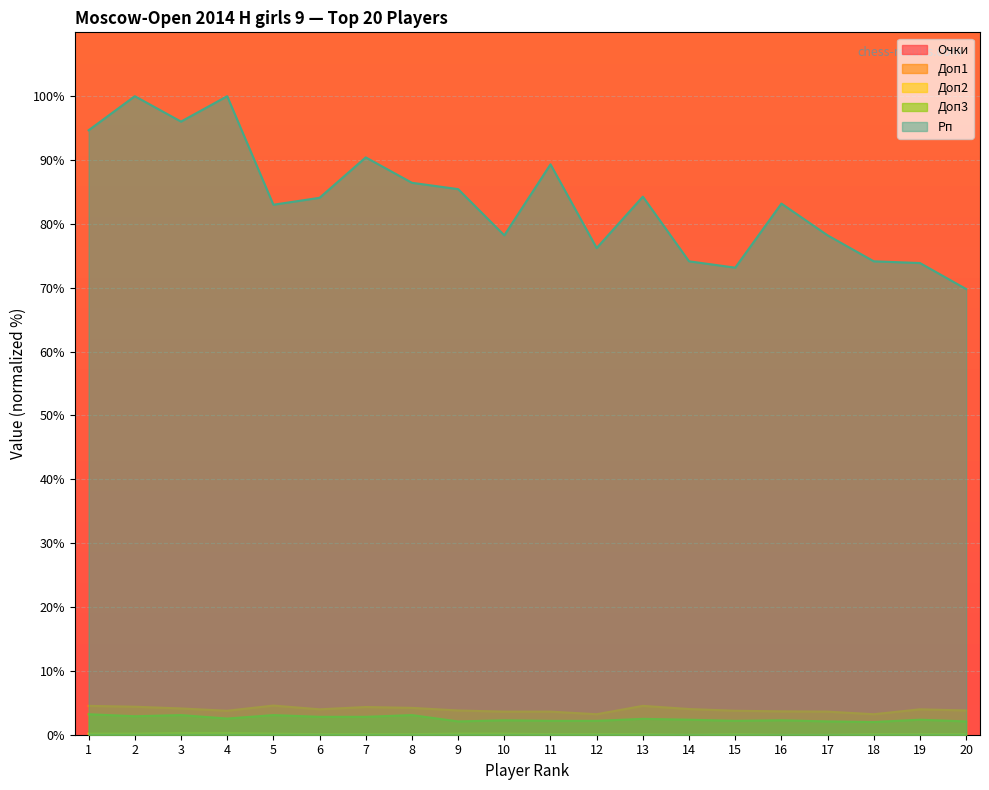

How many lines are shown in the chart?

5